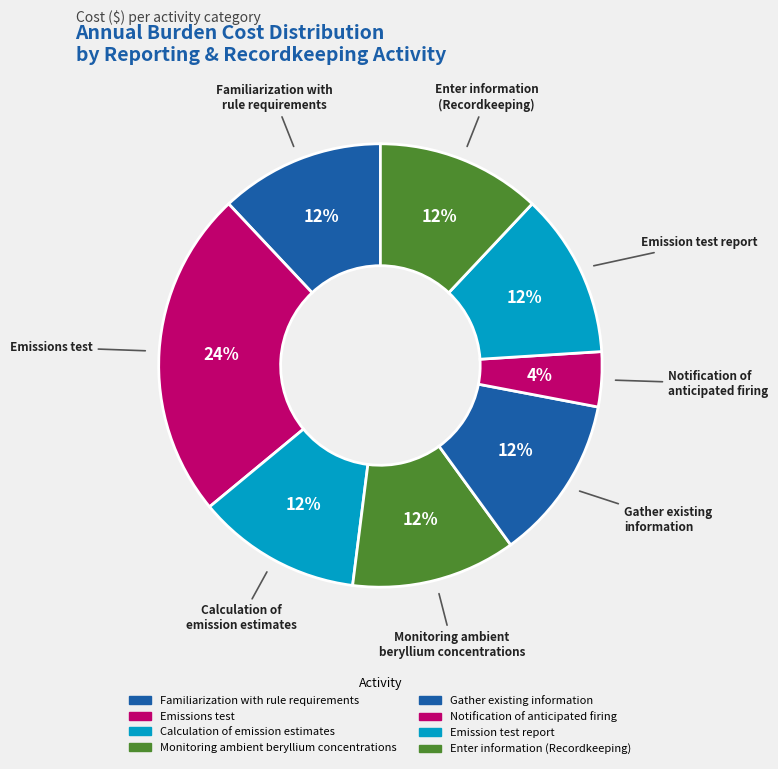

Count the number of slices in the pie.

8